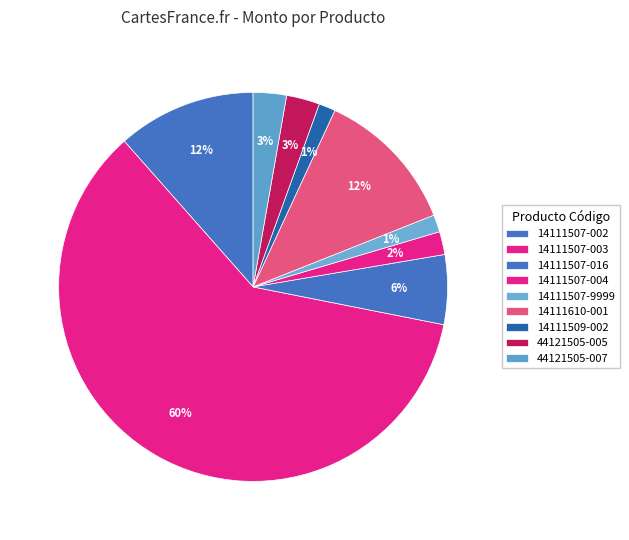

Count the number of slices in the pie.

9